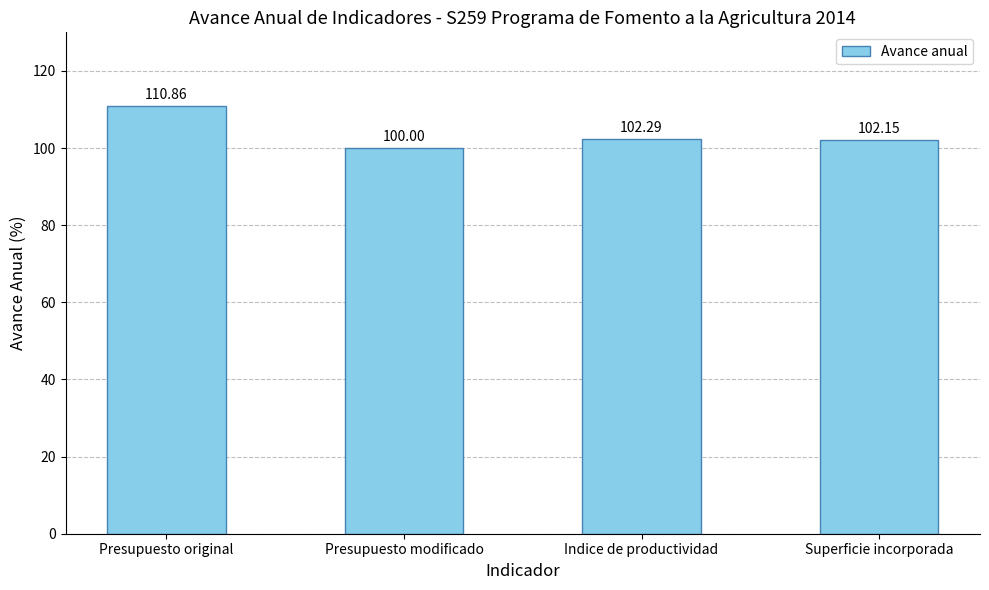

What is the sum of the values at Presupuesto original and Presupuesto modificado?

210.9